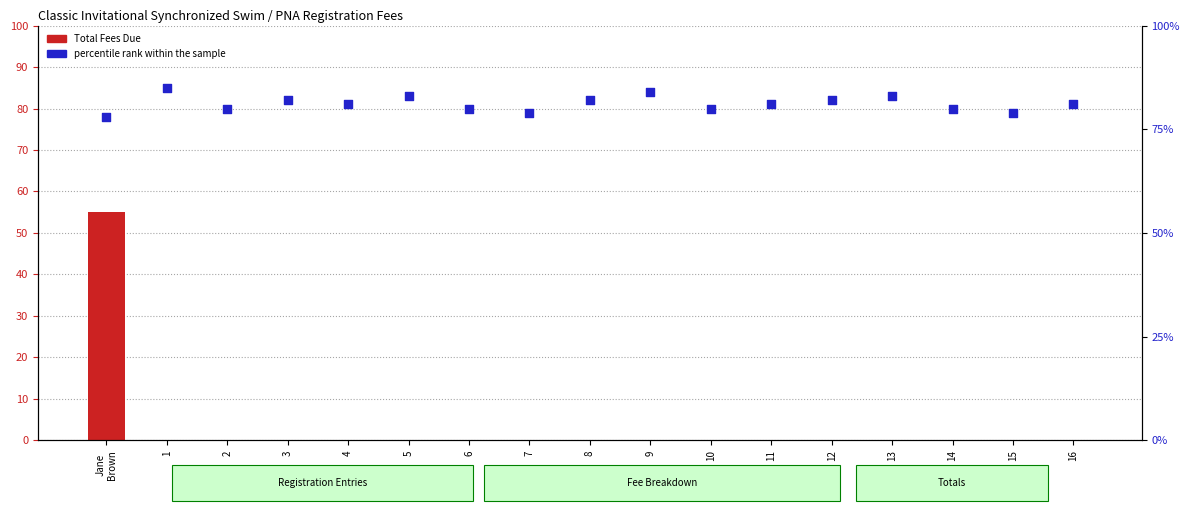

Is the value of Total Fees Due at 3 greater than the value of percentile rank within the sample at 2?

No